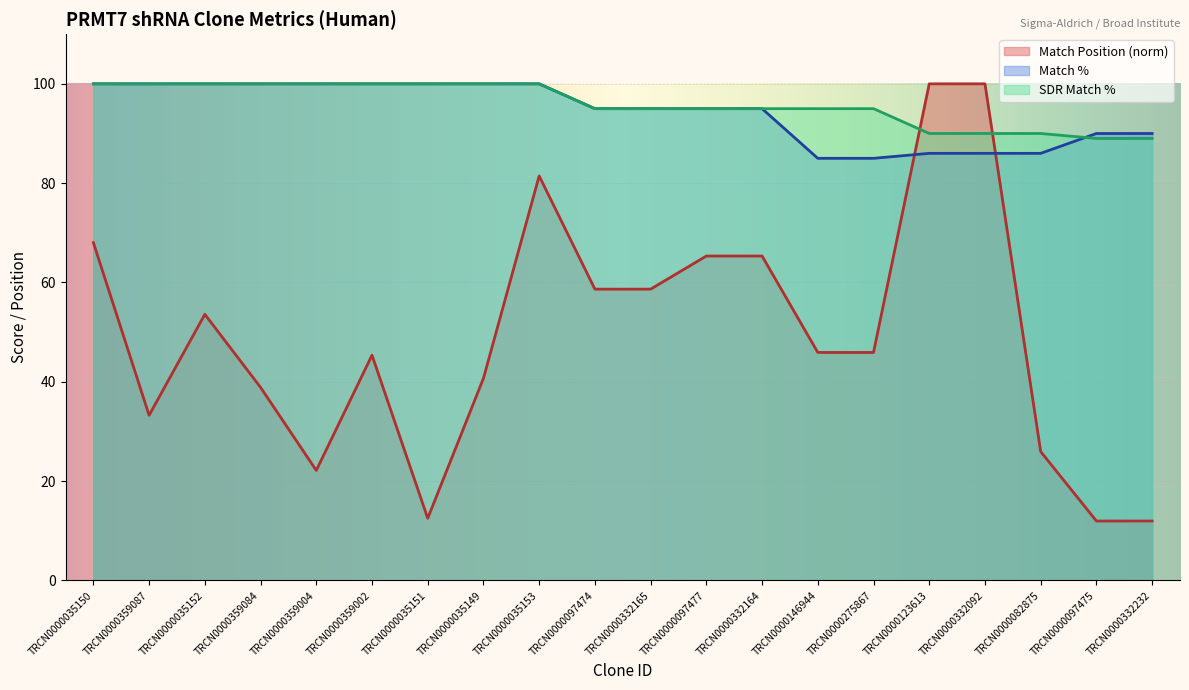

What is the approximate value of SDR Match % at TRCN0000123613?

90.0